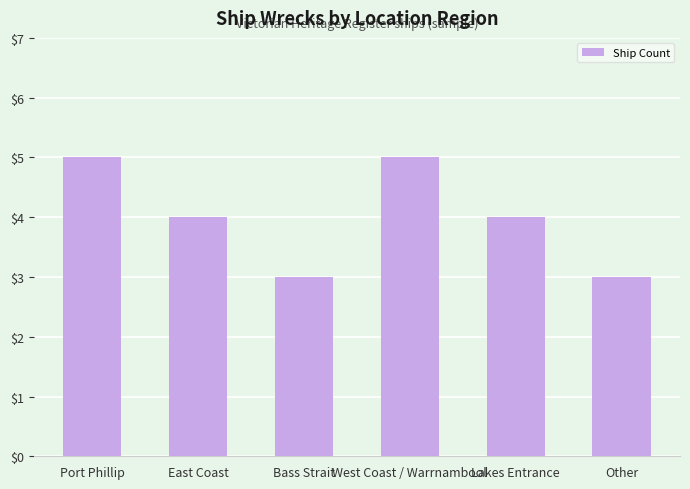

What is the ratio of the value at East Coast to the value at Lakes Entrance?

1.0